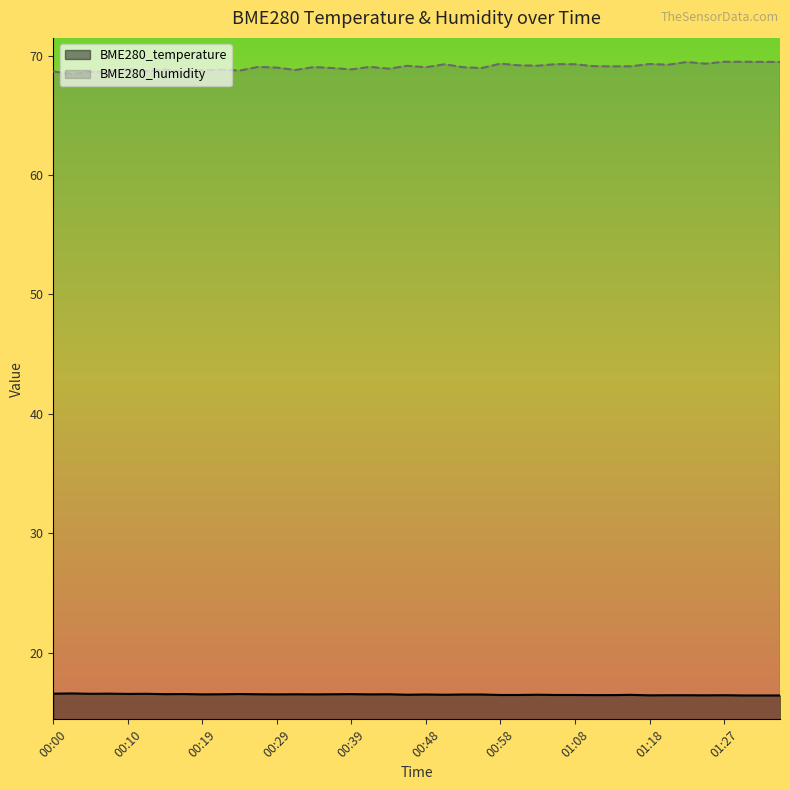

Reading left to right, extract all data points from this chart.

BME280_temperature: 00:00=16.6	00:02=16.6	00:05=16.6	00:07=16.6	00:10=16.6	00:12=16.6	00:14=16.5	00:17=16.6	00:19=16.5	00:22=16.5	00:24=16.6	00:26=16.5	00:29=16.5	00:31=16.5	00:34=16.5	00:36=16.5	00:39=16.5	00:41=16.5	00:43=16.5	00:46=16.5	00:48=16.5	00:51=16.5	00:53=16.5	00:56=16.5	00:58=16.5	01:00=16.5	01:03=16.5	01:05=16.5	01:08=16.5	01:10=16.5	01:13=16.5	01:15=16.5	01:18=16.4	01:20=16.4	01:23=16.4	01:25=16.4	01:27=16.4	01:30=16.4	01:32=16.4	01:35=16.4
BME280_humidity: 00:00=68.7	00:02=68.4	00:05=68.7	00:07=68.7	00:10=68.9	00:12=68.7	00:14=68.8	00:17=68.7	00:19=68.8	00:22=68.8	00:24=68.7	00:26=69.0	00:29=69.0	00:31=68.8	00:34=69.0	00:36=69.0	00:39=68.8	00:41=69.0	00:43=68.9	00:46=69.1	00:48=69.0	00:51=69.3	00:53=69.0	00:56=69.0	00:58=69.3	01:00=69.2	01:03=69.2	01:05=69.3	01:08=69.3	01:10=69.1	01:13=69.1	01:15=69.1	01:18=69.3	01:20=69.2	01:23=69.5	01:25=69.3	01:27=69.5	01:30=69.5	01:32=69.5	01:35=69.5